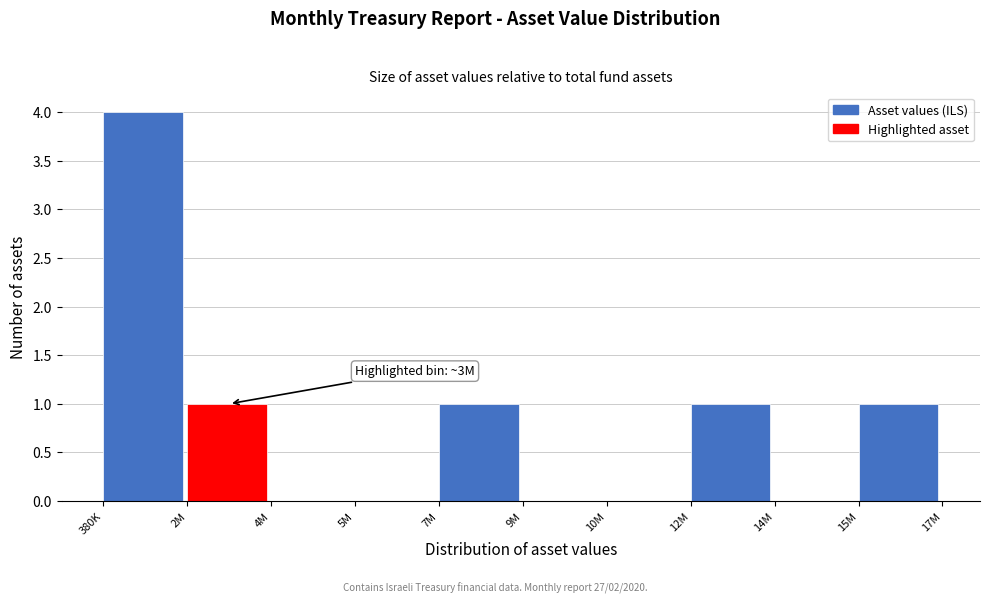

Reading left to right, what are all the values shown in this chart?

380K=4	2M=1	4M=0	5M=0	7M=1	9M=0	10M=0	12M=1	14M=0	15M=1